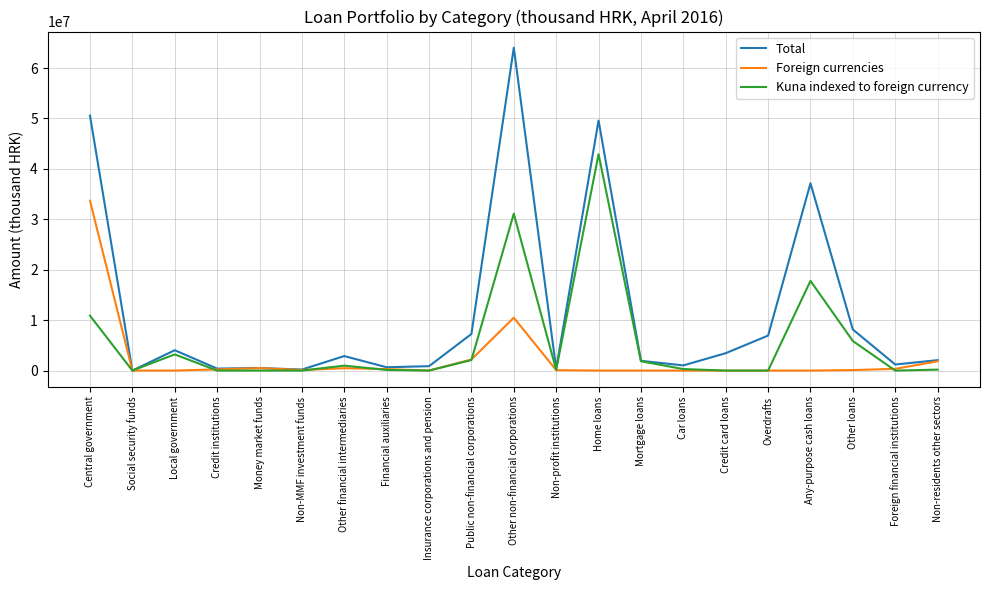

The Total series shows 37142217 at Any-purpose cash loans. True or false?

True